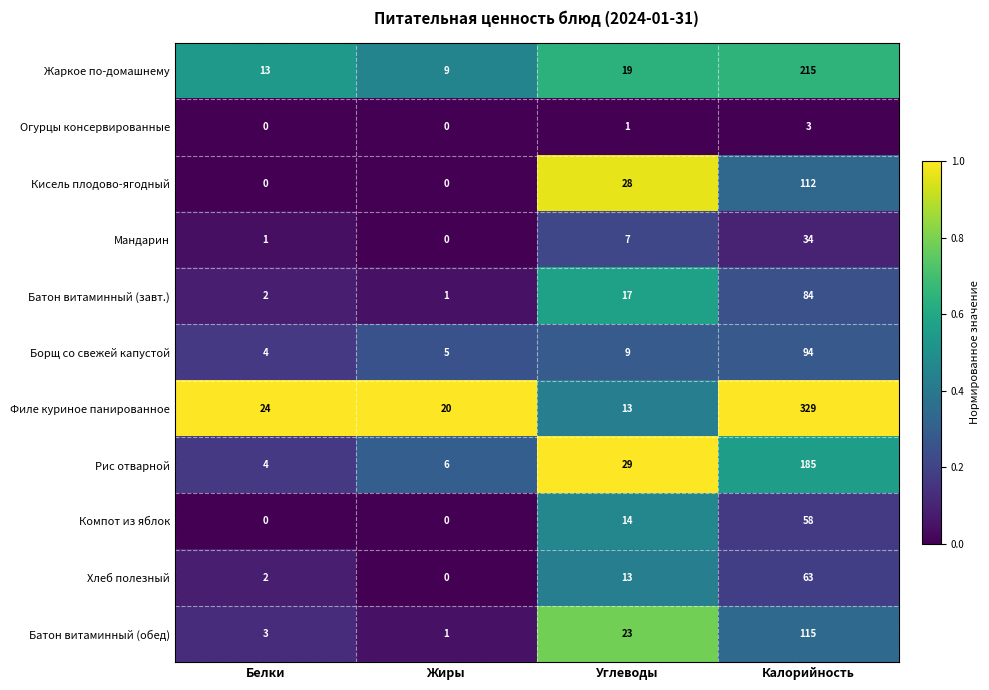

The value of Огурцы консервированные at Калорийность is 1. True or false?

False